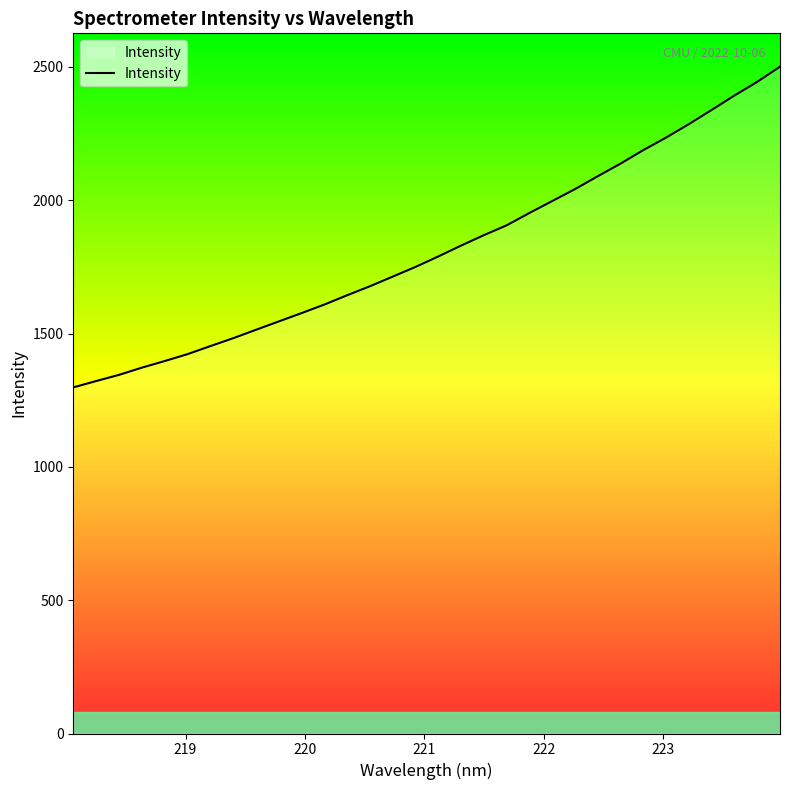

What is the maximum value shown in the chart?

2500.8